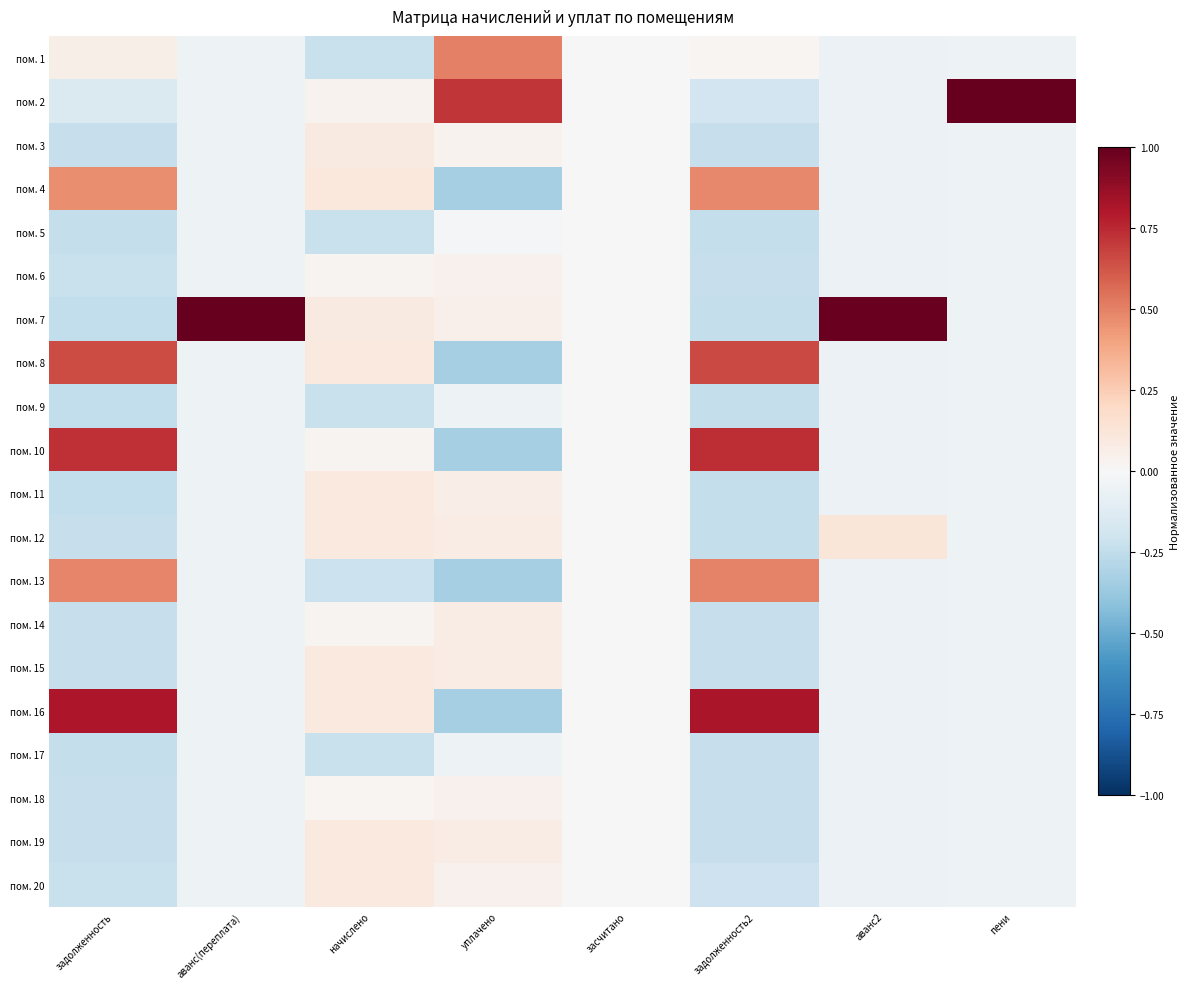

What is the greatest value displayed?

1.0